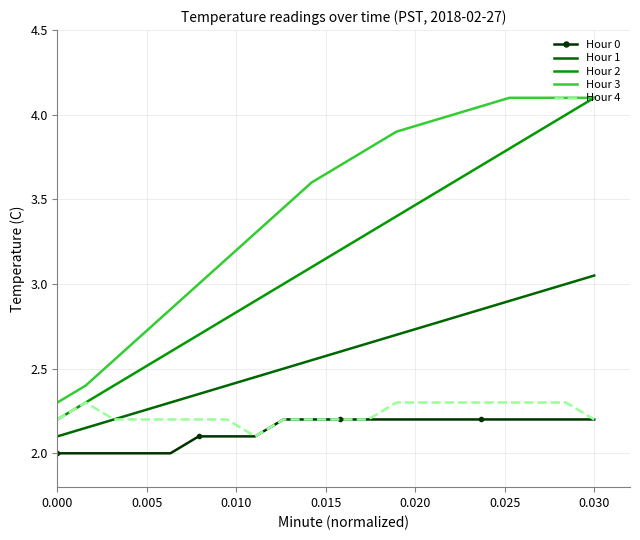

True or false: Hour 1 and Hour 0 intersect in this chart.

False